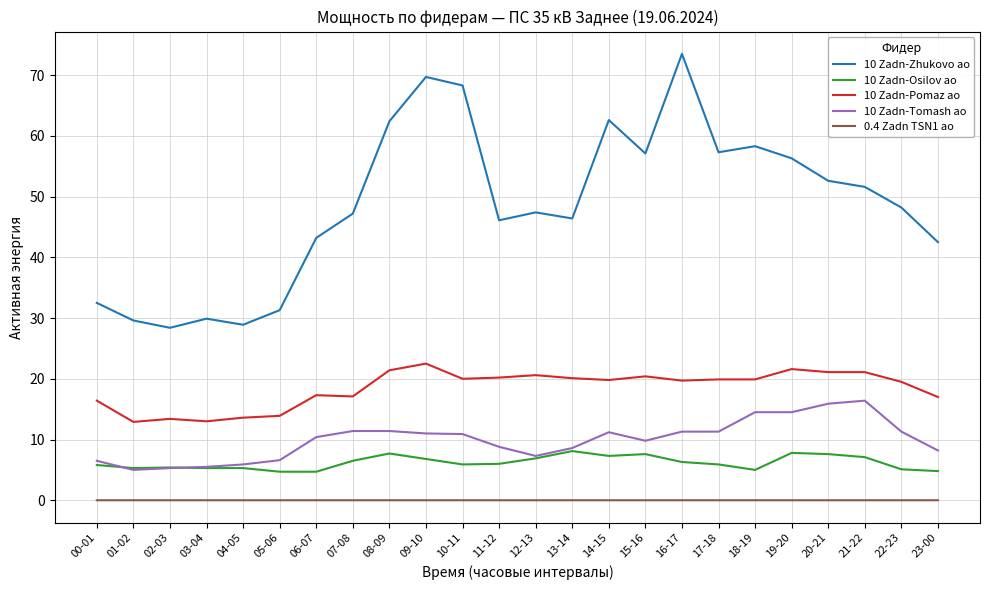

List the series in order of their peak value, highest first.

10 Zadn-Zhukovo ao, 10 Zadn-Pomaz ao, 10 Zadn-Tomash ao, 10 Zadn-Osilov ao, 0.4 Zadn TSN1 ao